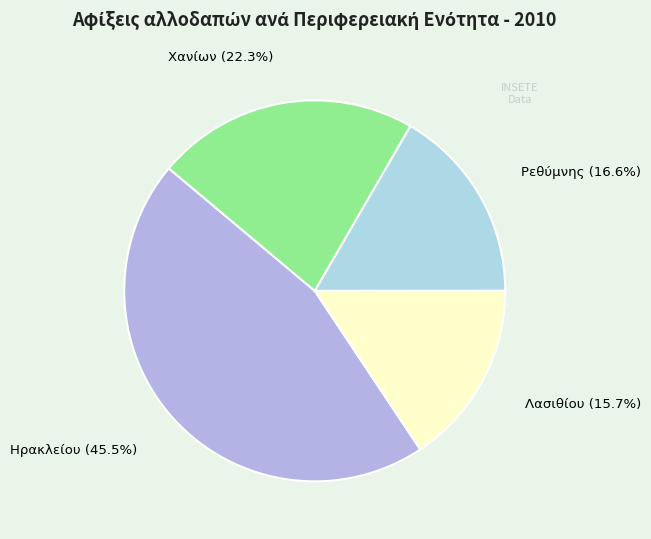

Is there a majority slice in this chart?

No